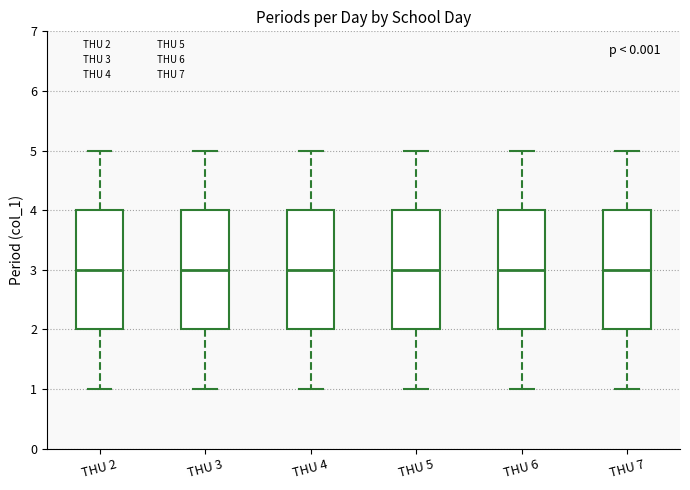

Where does the upper whisker of the box for THU 6 end on the y-axis? The values are not printed on the chart, so give them approximately, as read against the axis.

5